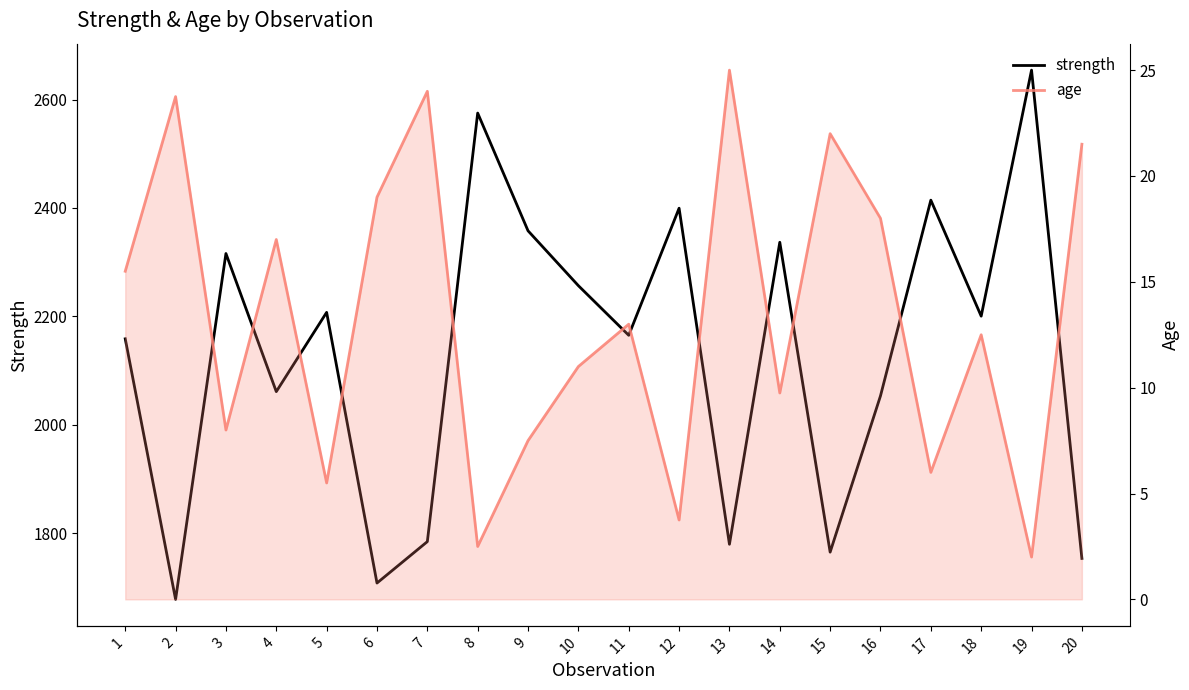

True or false: strength and age intersect in this chart.

False